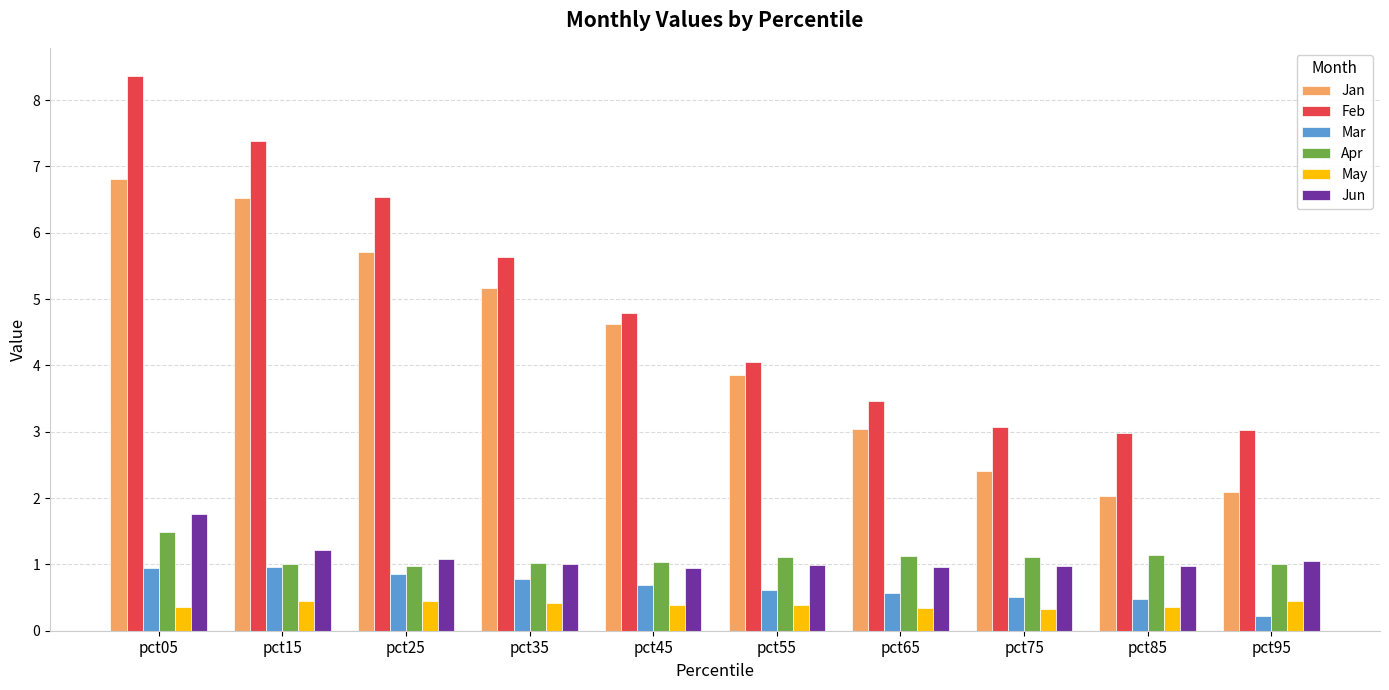

What is the total value across all series at pct45?

12.5